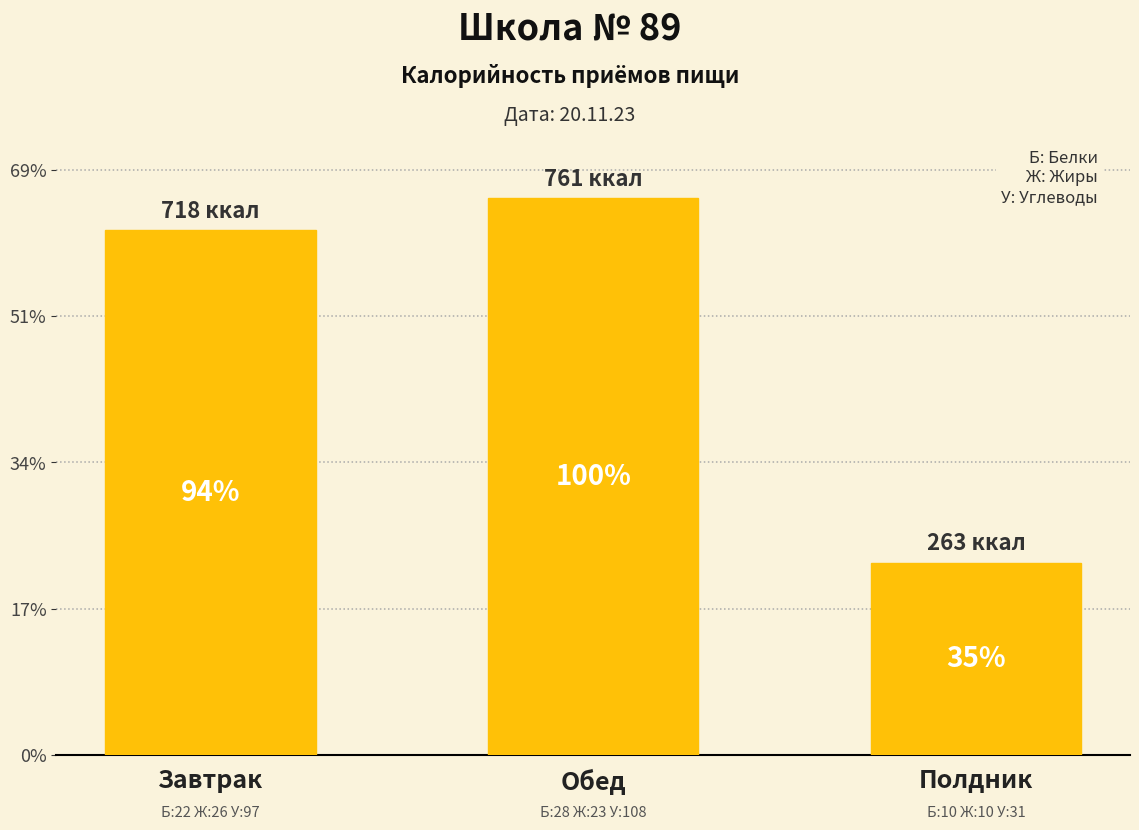

Does the chart contain any negative values?

No